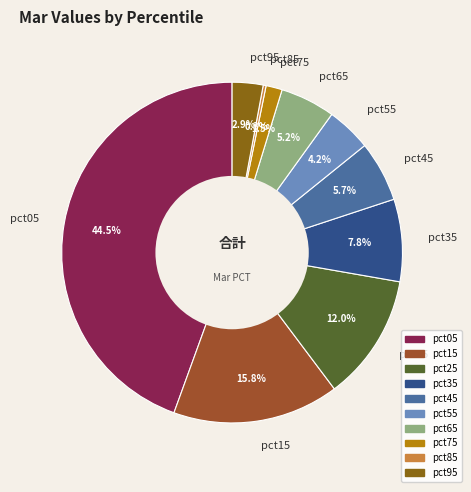

What is the total percentage of pct45 and pct25?

17.7%